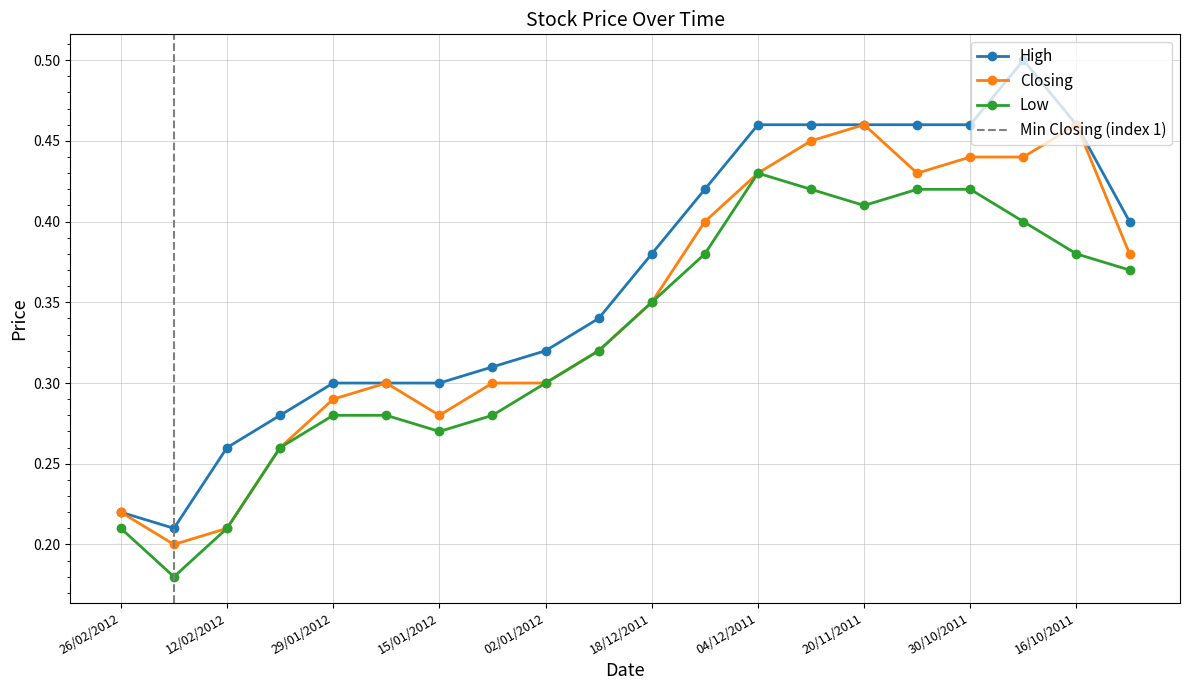

Between 02/01/2012 and 30/10/2011, which series saw the biggest shift?

High